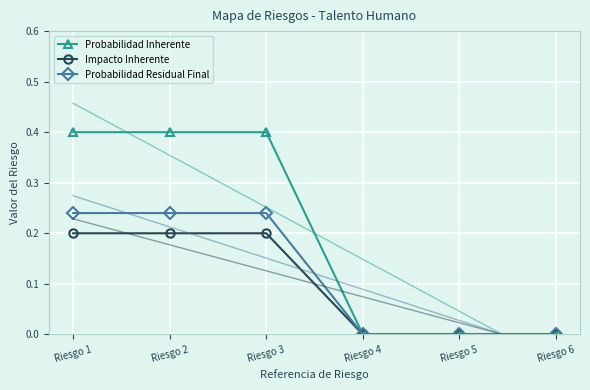

Which series has the largest total across all categories?

Probabilidad Inherente